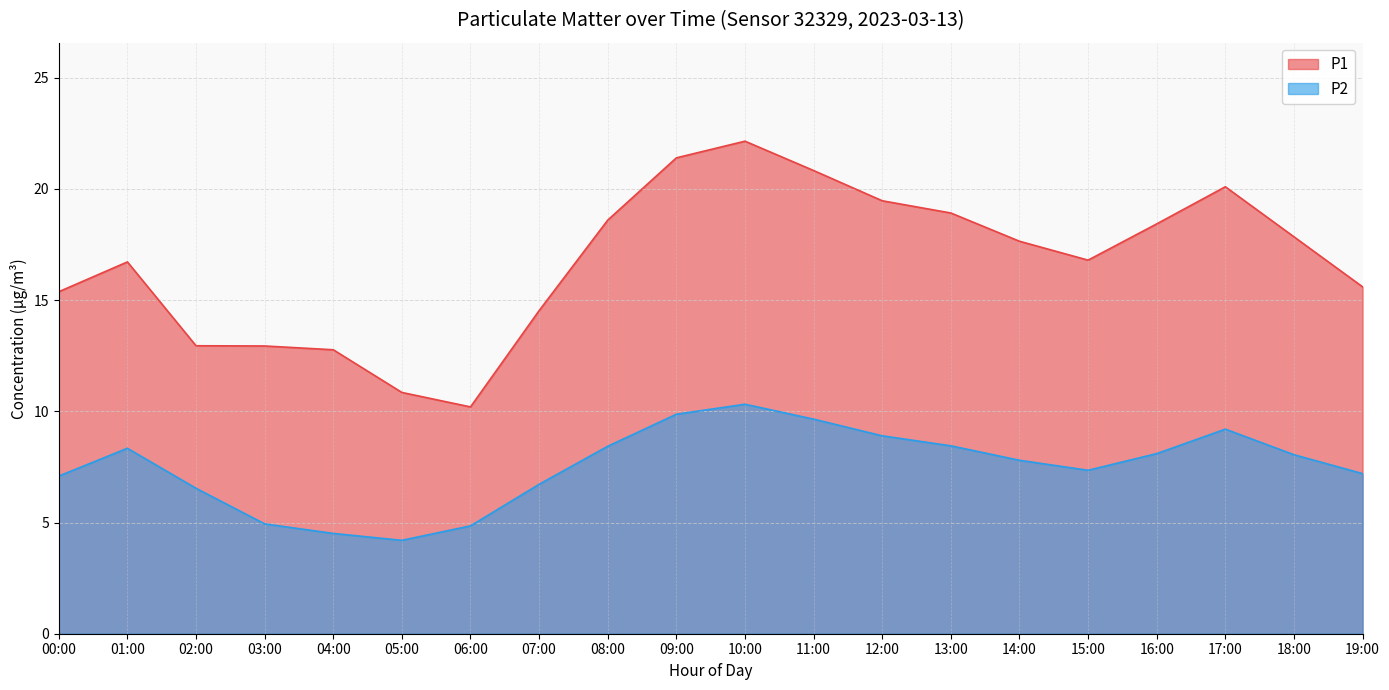

Is it true that P1 equals 10.2 at 06:00?

True